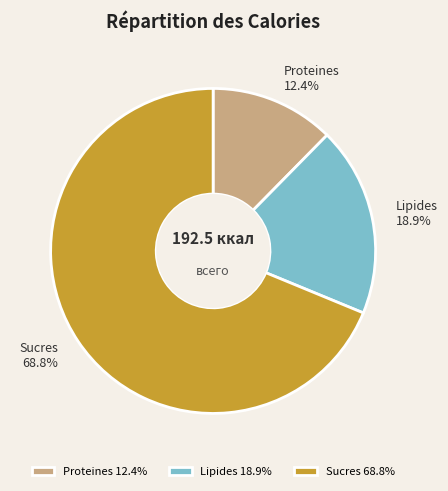

Is there any slice that represents more than half of the pie?

Yes